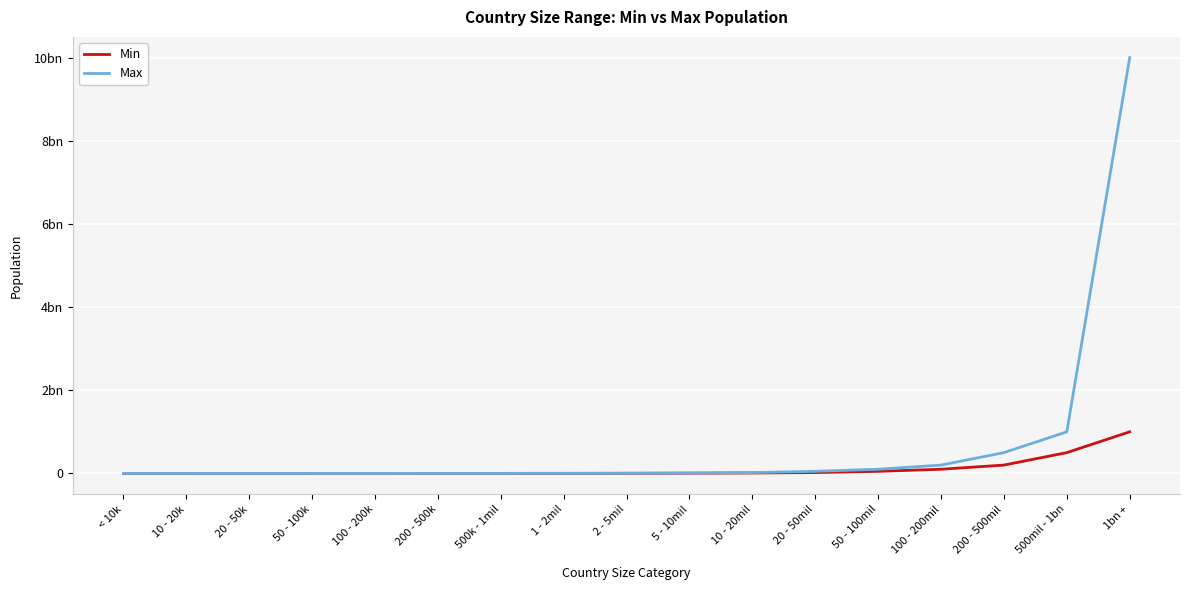

What is the label of the 9th point from the left?

2 - 5mil